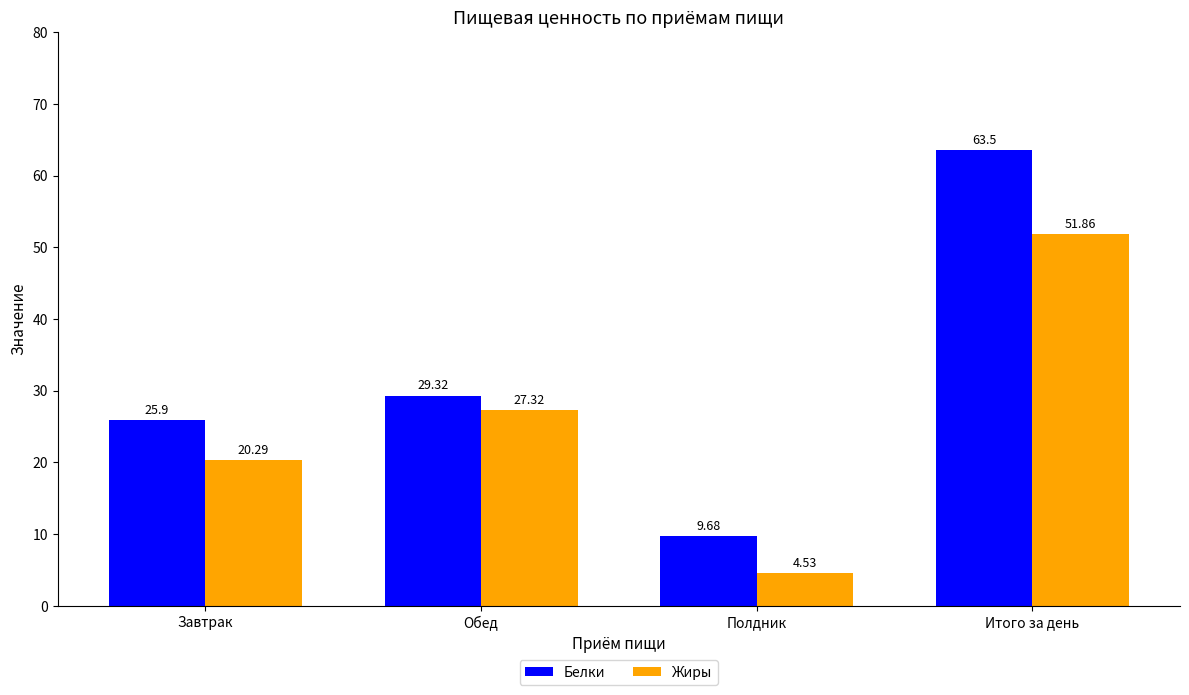

What is the label of the 1st bar from the left?

Завтрак